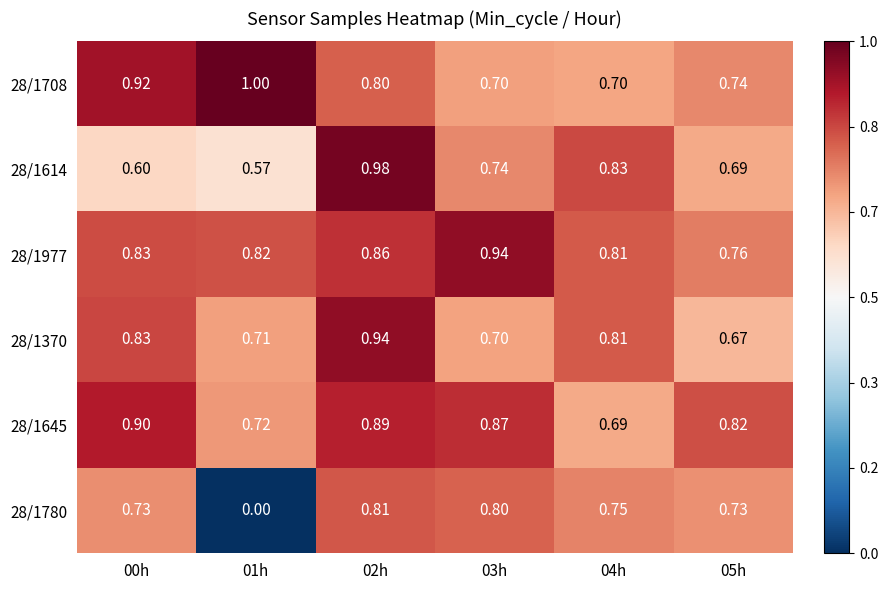

Is the value of 28/1645 at 02h greater than the value of 28/1614 at 02h?

No